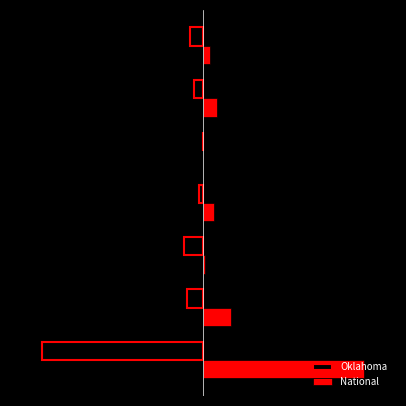

What are all the series names shown in the legend?

Oklahoma, National